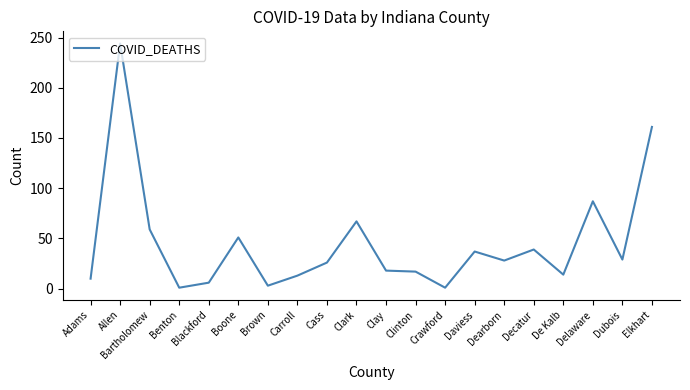

What is the difference between the maximum and minimum values?

243